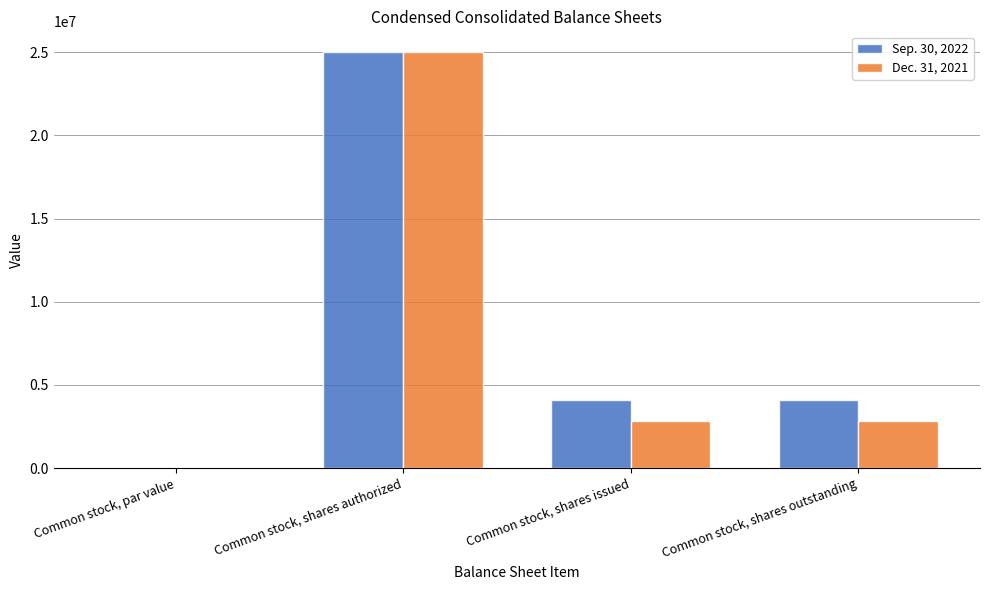

Between Common stock, shares authorized and Common stock, shares issued, which series saw the biggest shift?

Dec. 31, 2021